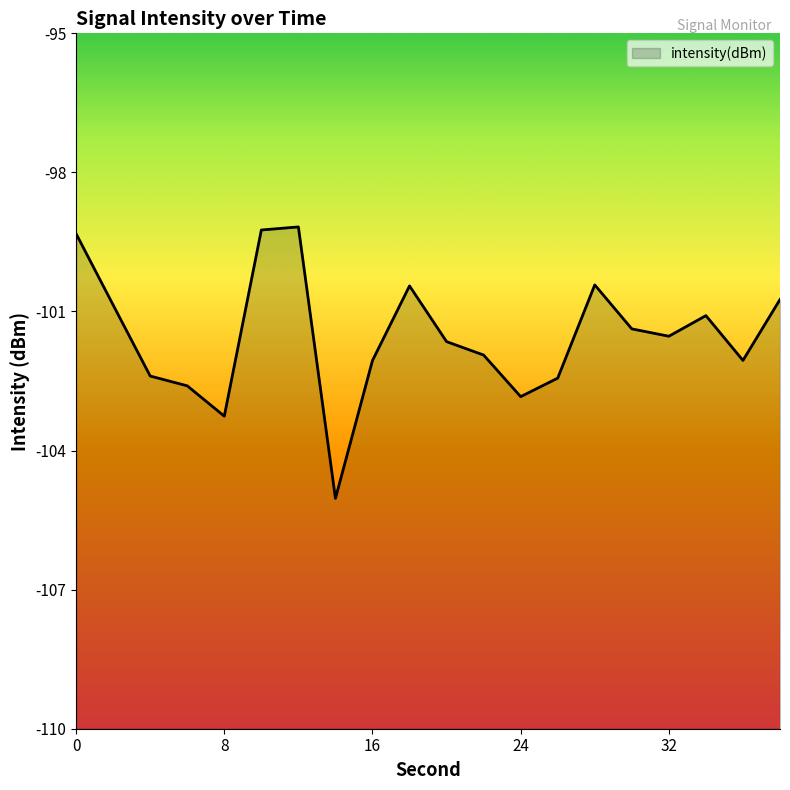

At which label is the value closest to -102?

36